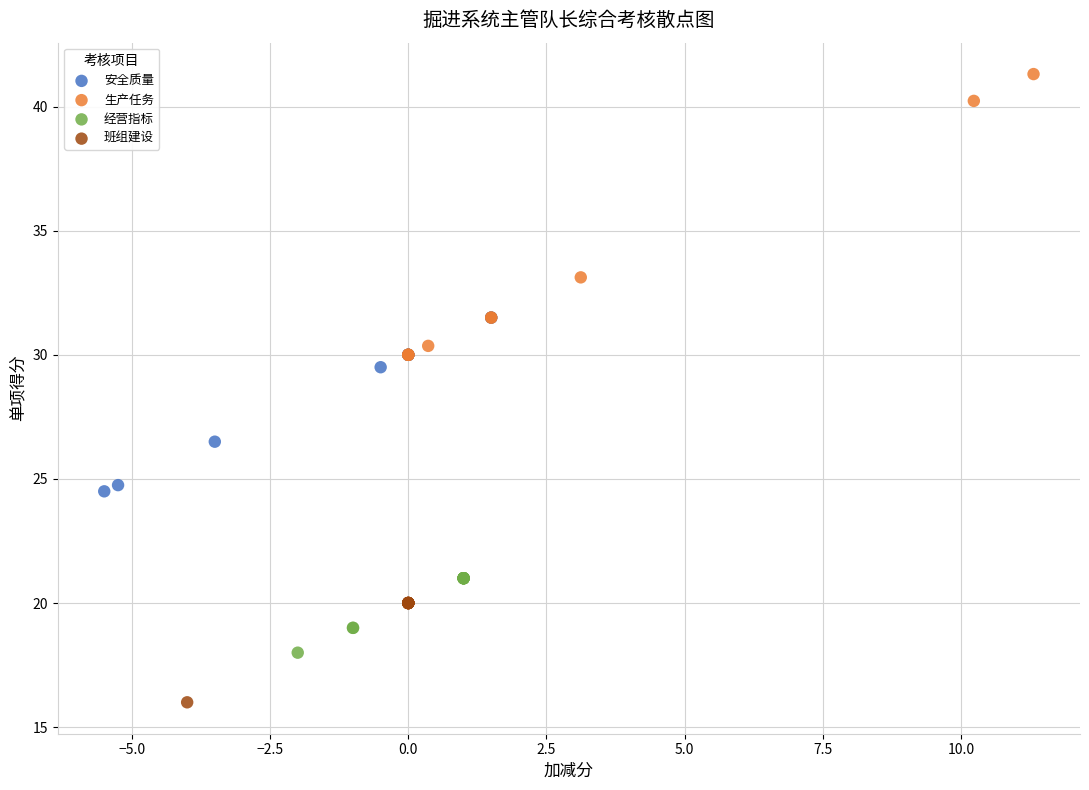

Which series reaches the maximum Y coordinate?

生产任务